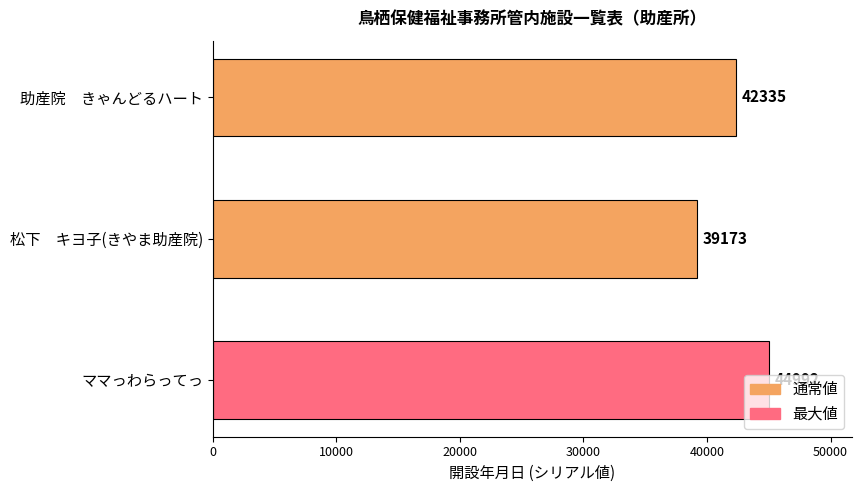

Where is the data nearest to the value 42082?

助産院　きゃんどるハート